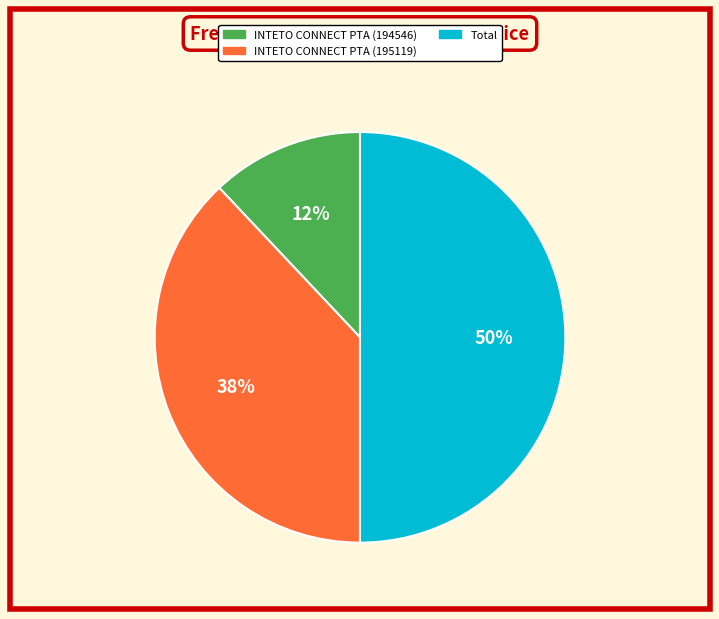

True or false: INTETO CONNECT PTA (195119) accounts for 38% of the total.

True